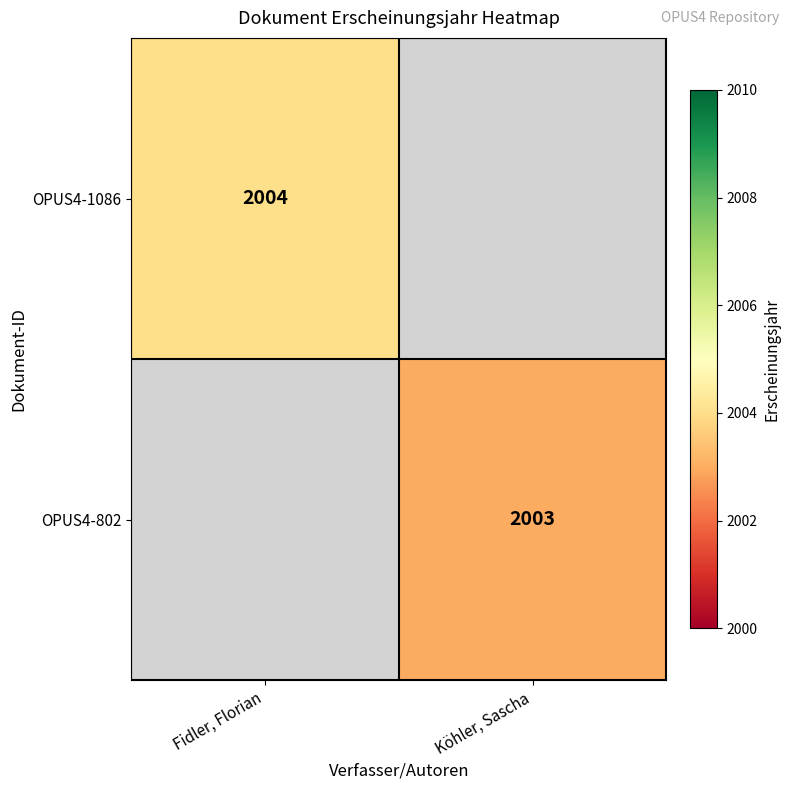

The OPUS4-802 series shows 620 at Köhler, Sascha. True or false?

False